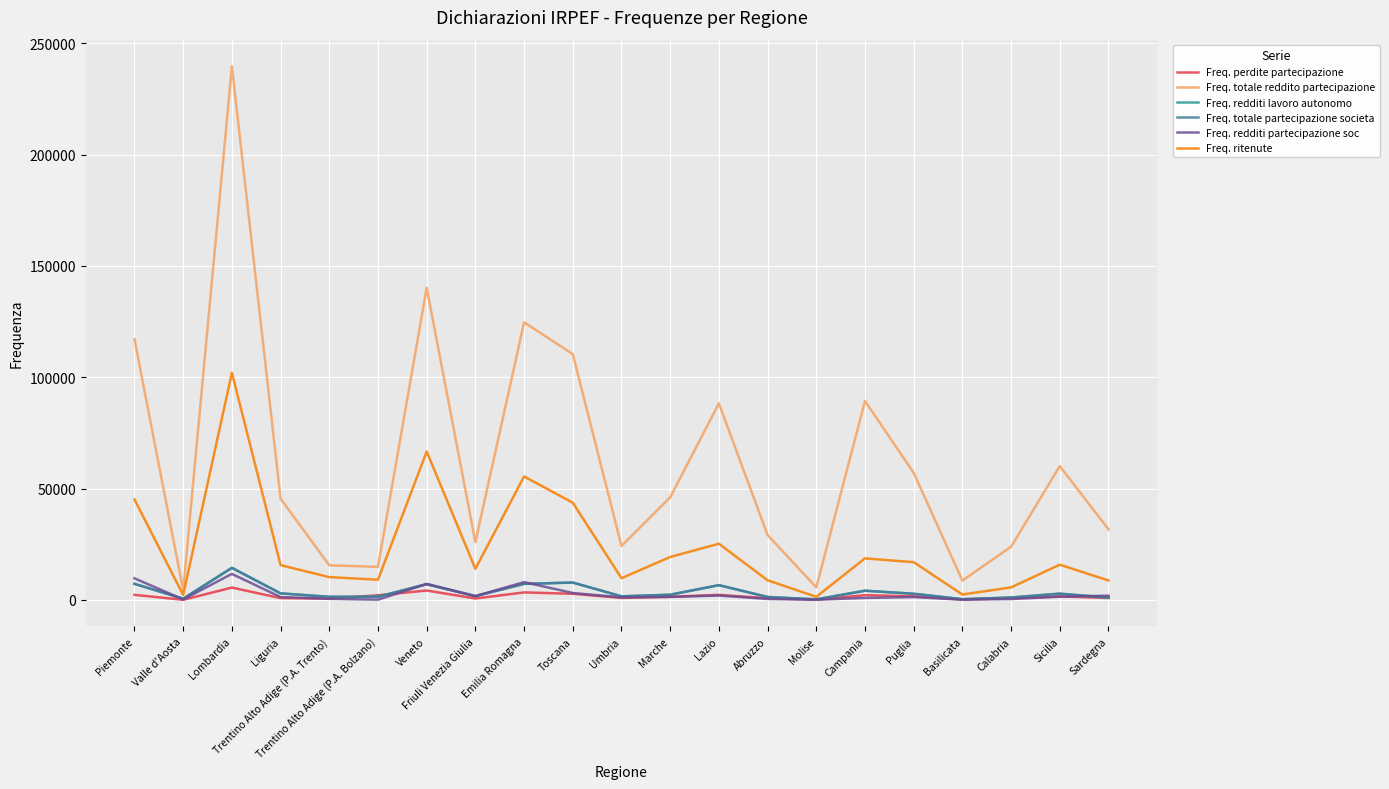

Which series has the largest range (max minus min)?

Freq. totale reddito partecipazione